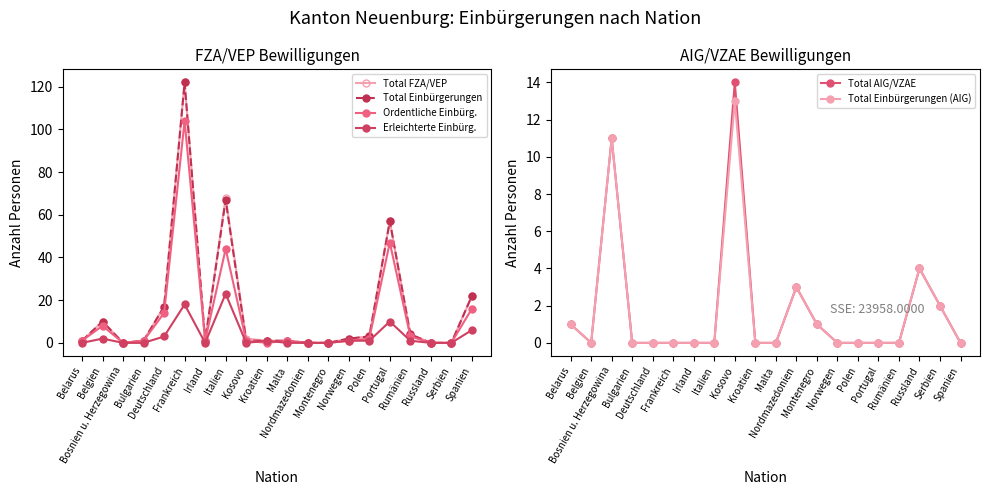

True or false: Erleichterte Einbürg. and Total FZA/VEP intersect in this chart.

False